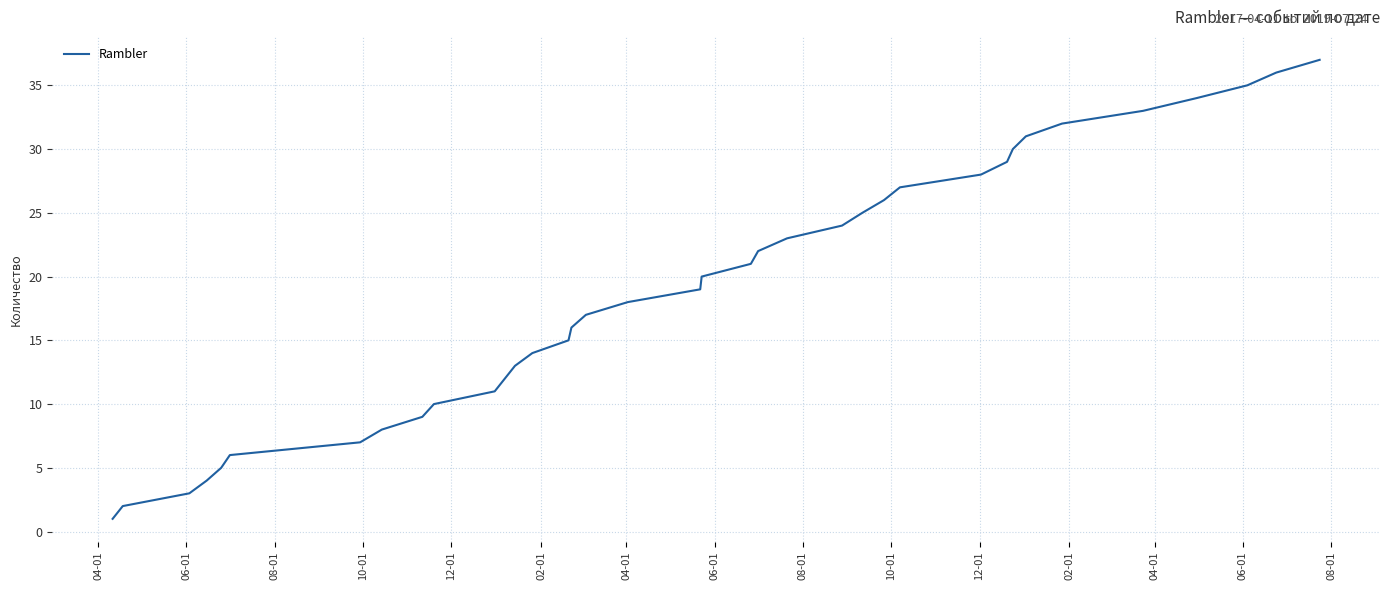

What is the difference between the maximum and minimum values?

36